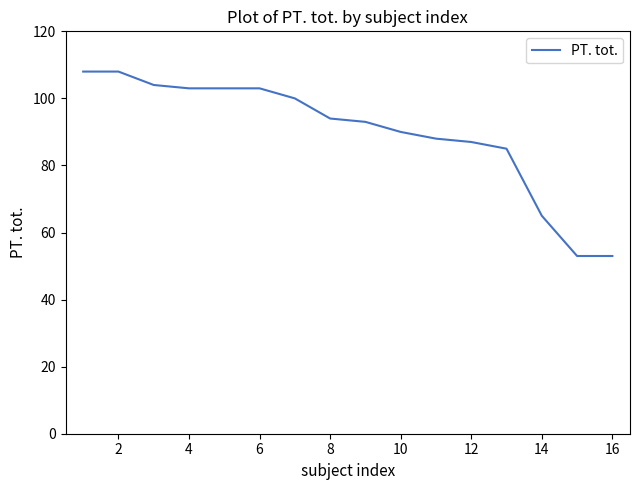

What is the greatest value displayed?

108